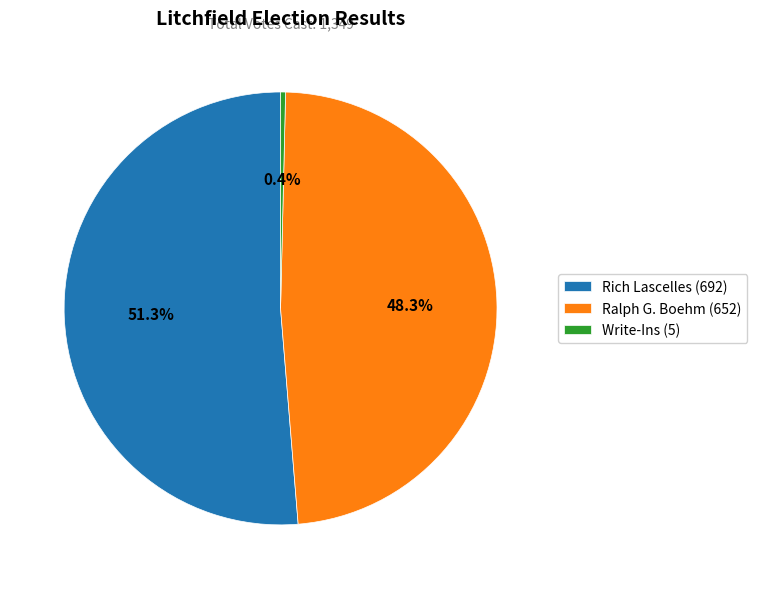

Between Ralph G. Boehm (652) and Write-Ins (5), which is larger?

Ralph G. Boehm (652)